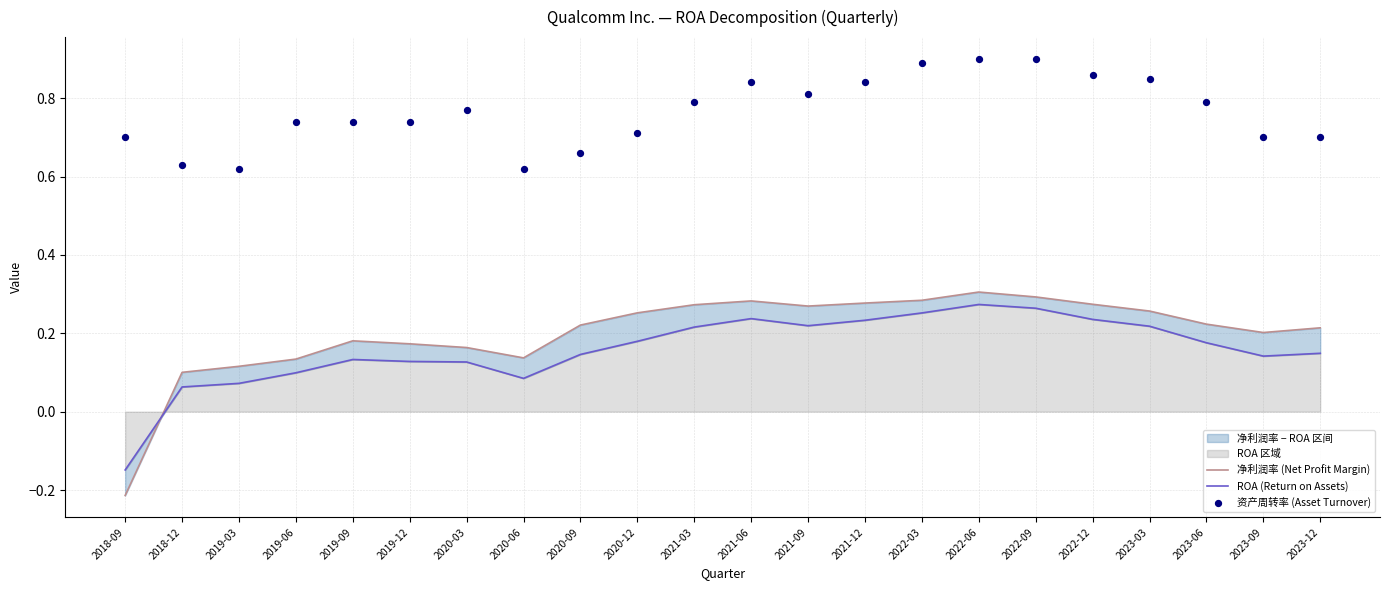

What are all the series names shown in the legend?

净利润率 (Net Profit Margin), ROA (Return on Assets), 资产周转率 (Asset Turnover)